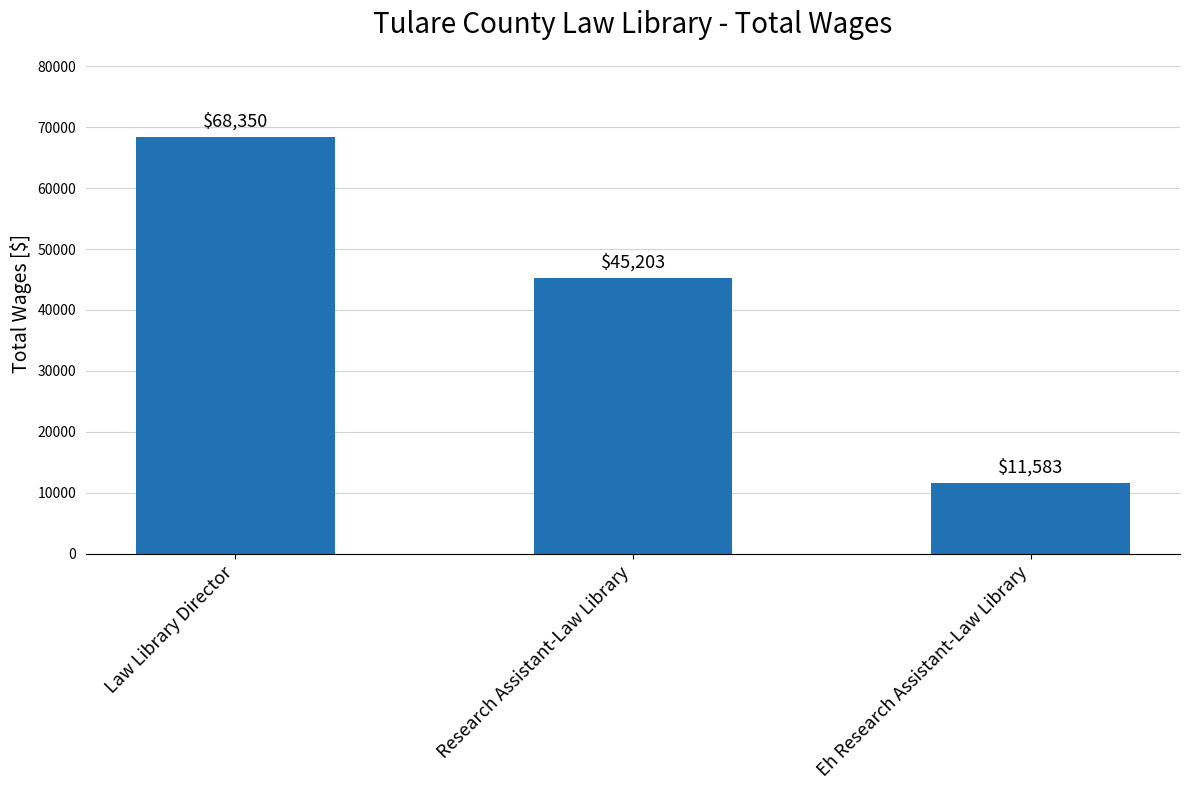

How many values are between 11583 and 68350?

3